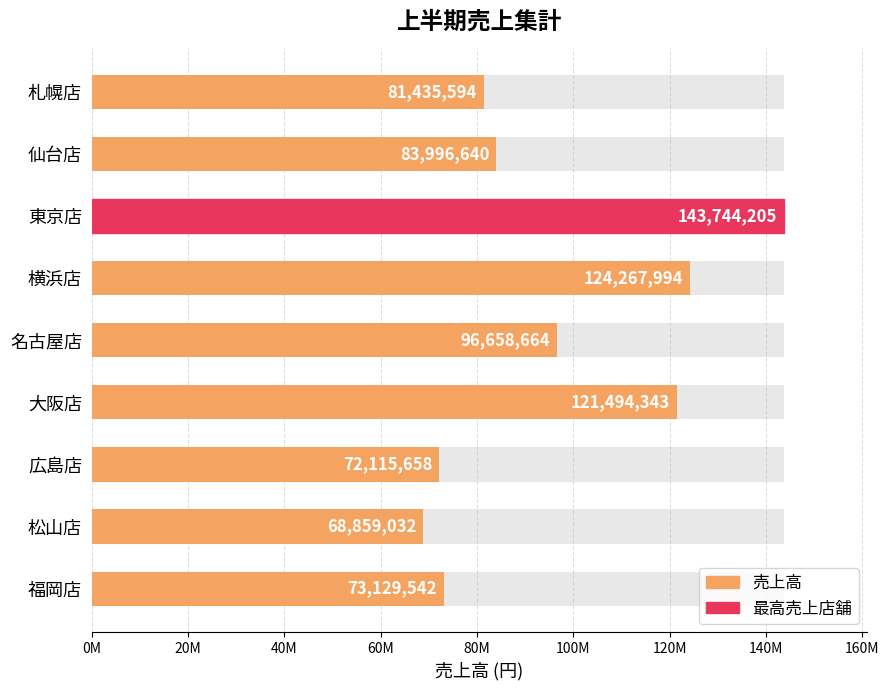

How many values exceed 83996640?

4